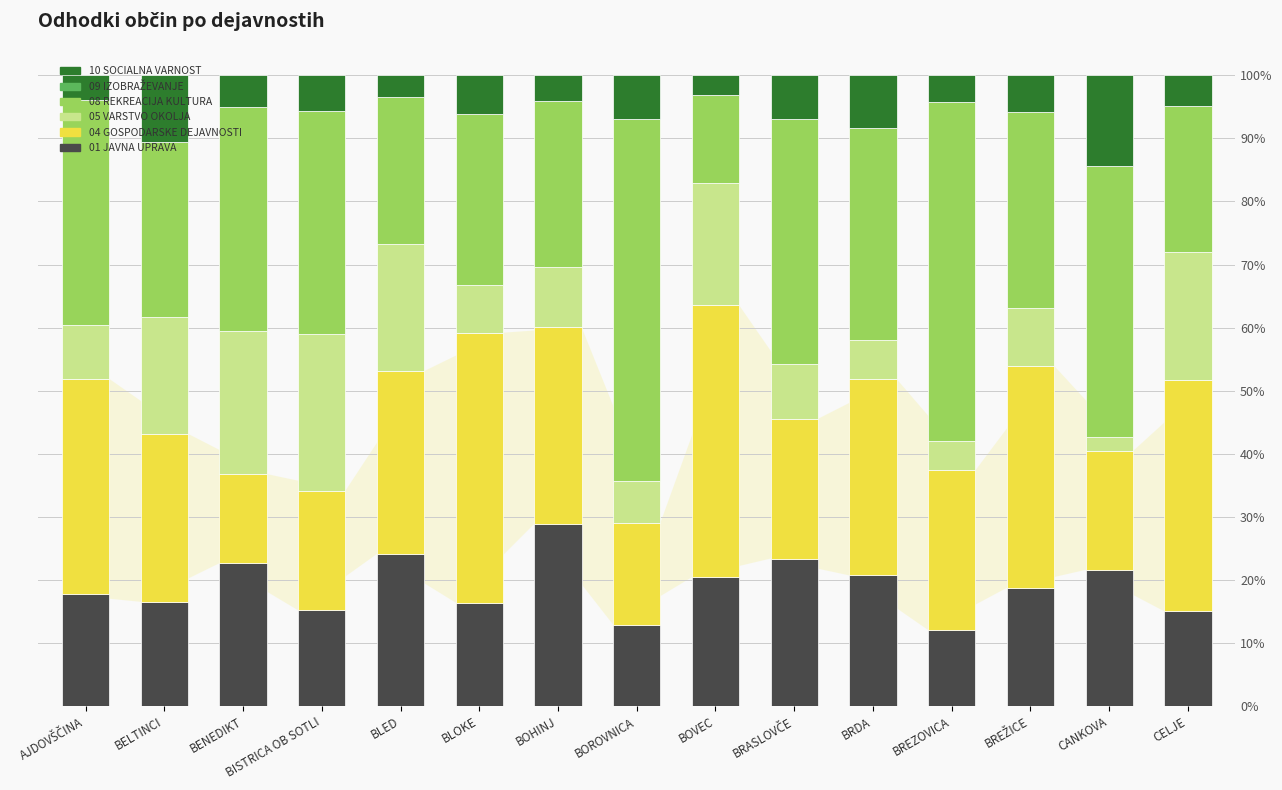

What is the difference between the highest and lowest values at BELTINCI?

27.7